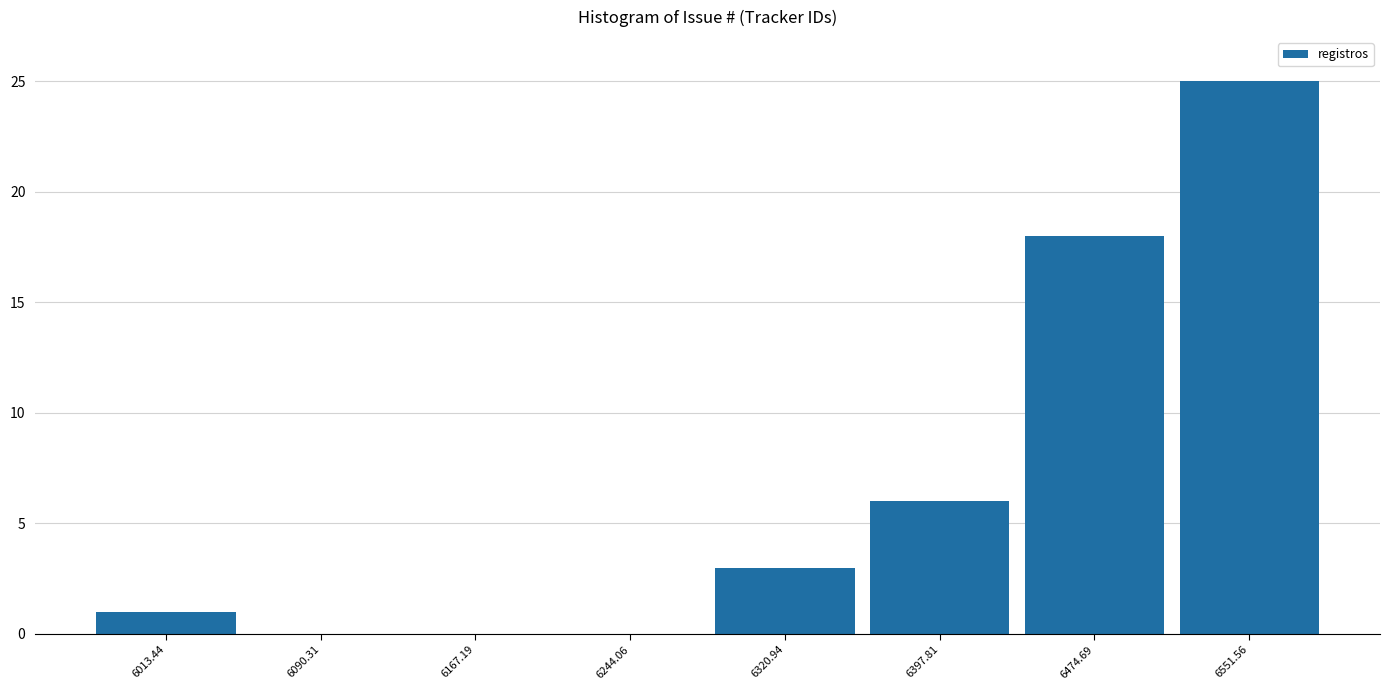

Over which range of the x-axis is the bar tallest?

6510 to 6590